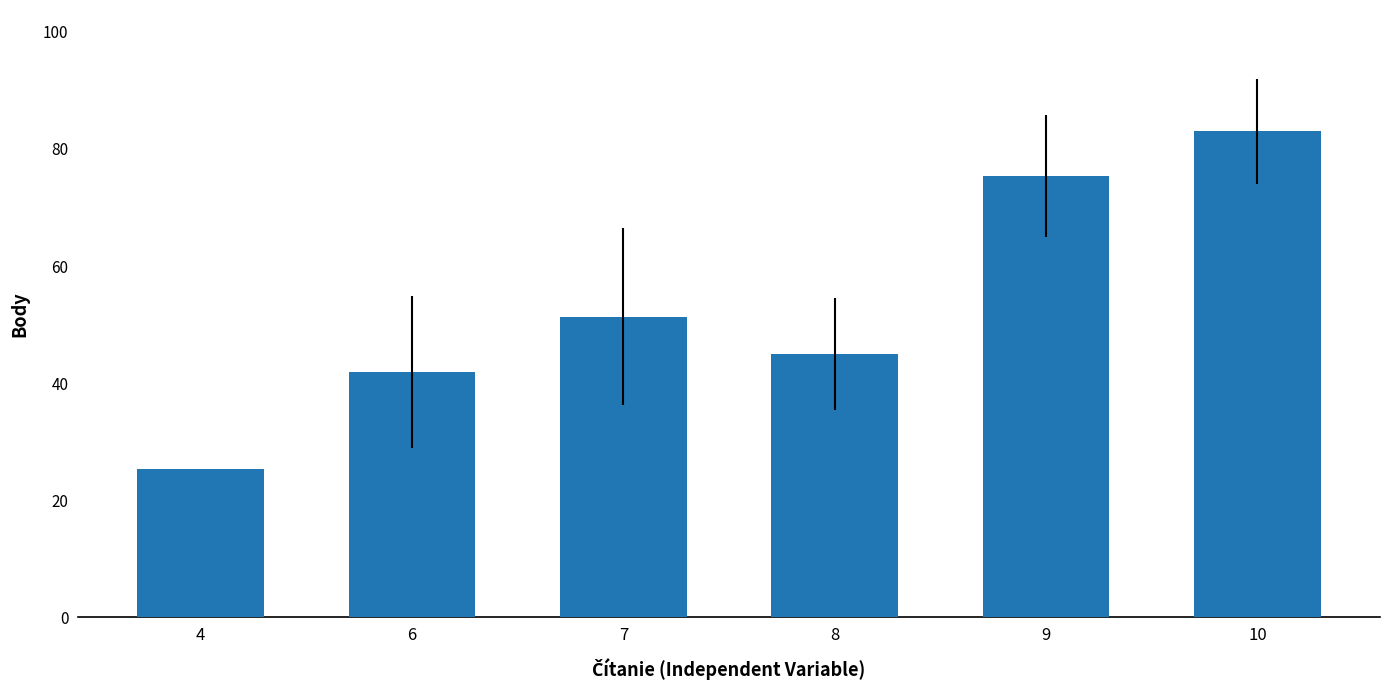

The value at 10 is 133.2. True or false?

False